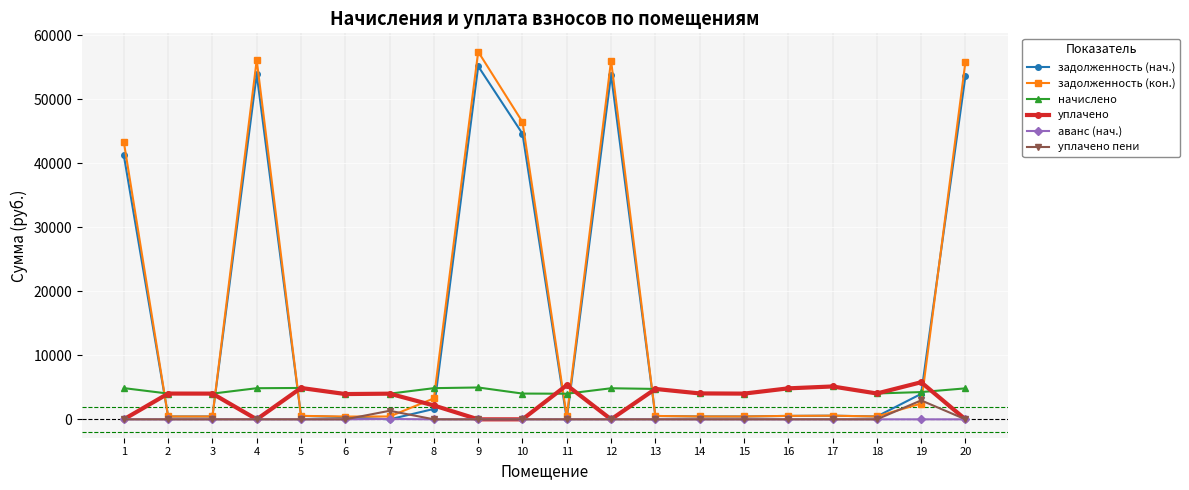

Is this an area chart (filled region under the line)?

No